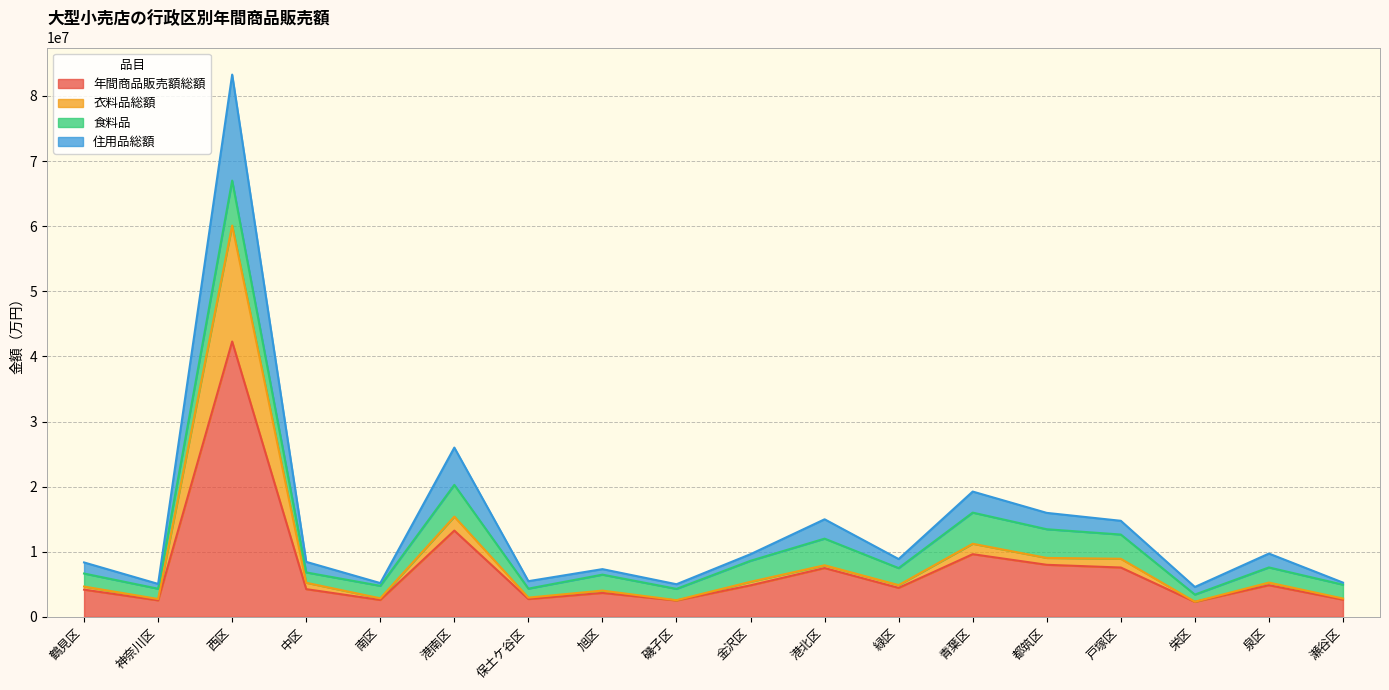

What position from the right is 戸塚区?

4